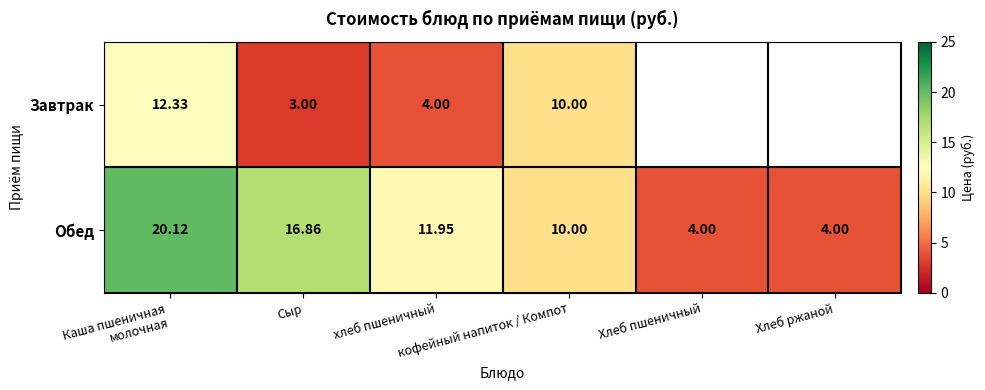

At how many categories does at least one series exceed 11?

3